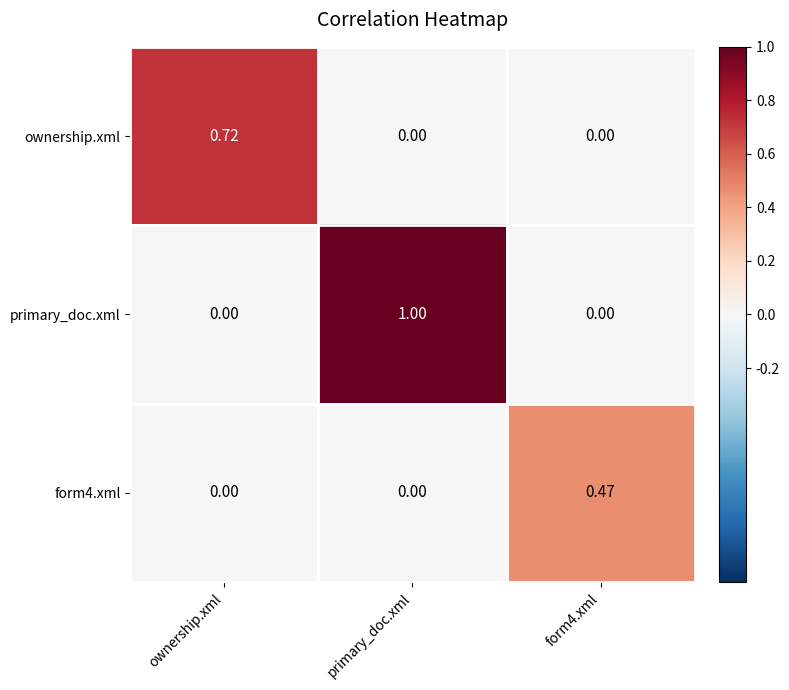

Which series has the largest range (max minus min)?

primary_doc.xml